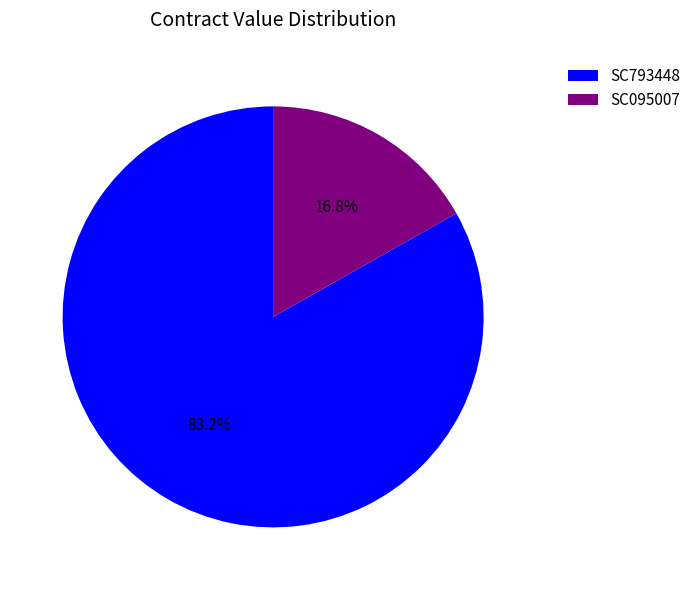

How many slices are in this pie chart?

2